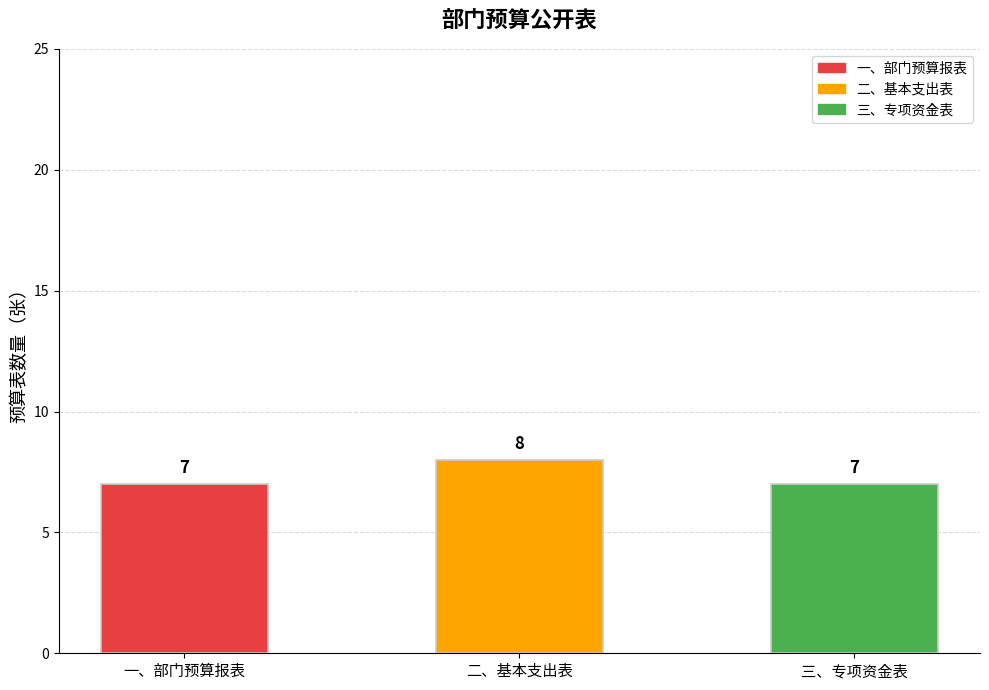

What is the sum of all values?

22